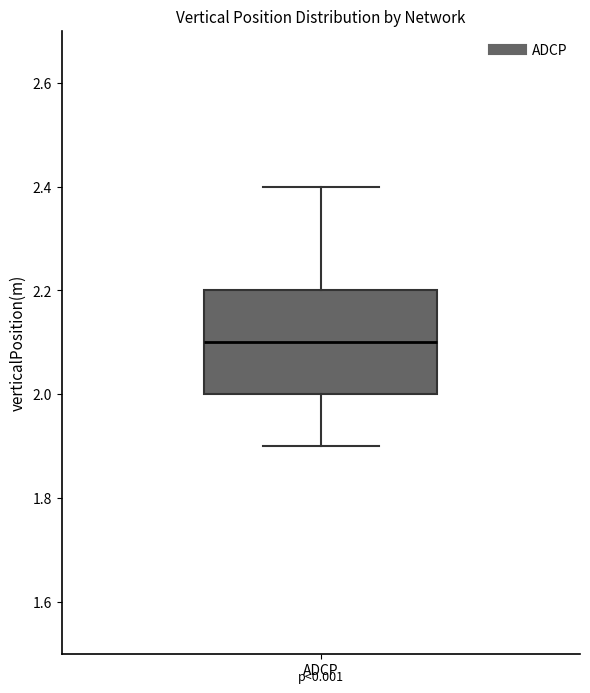

Read this box plot against the y-axis: the position of the median line, the range covered by the box, and the ends of both whiskers. The values are not printed on the chart, so give them approximately, as read against the axis.

median 2.1, box 2.0 to 2.2, whiskers 1.9 to 2.4